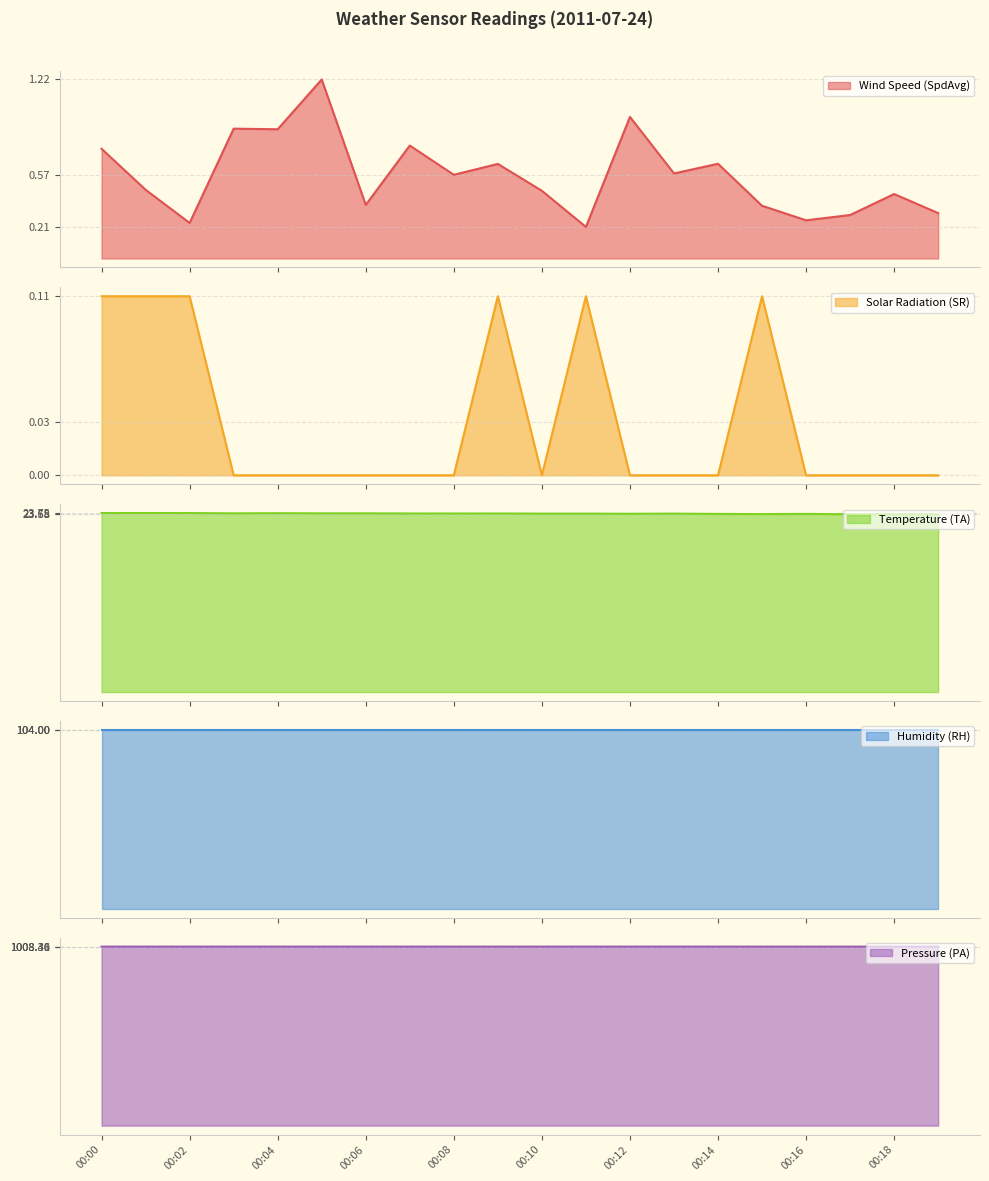

The value of Pressure (PA) at 00:16 is 1623.9. True or false?

False